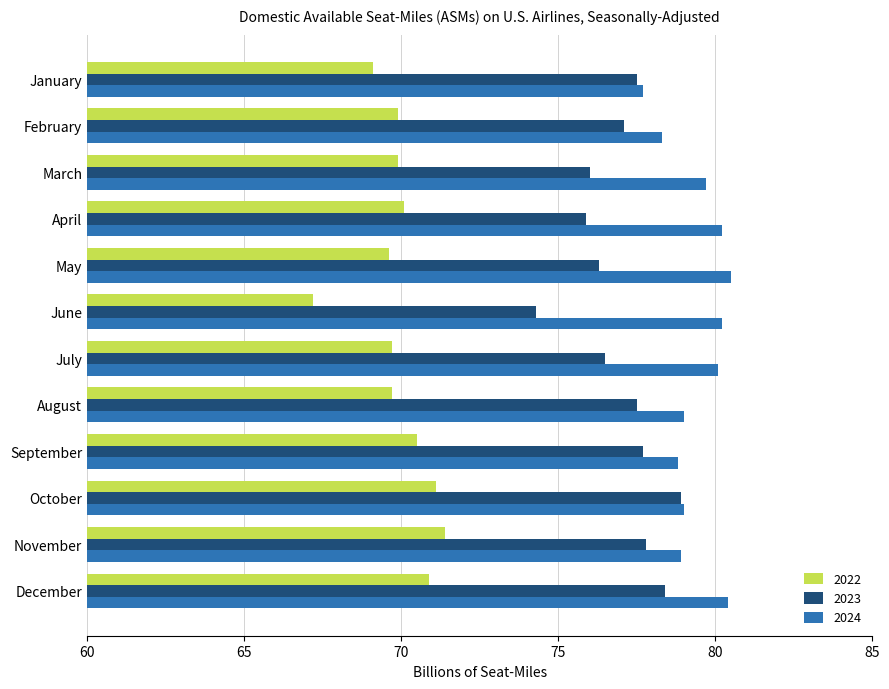

Count the number of categories in the chart.

12